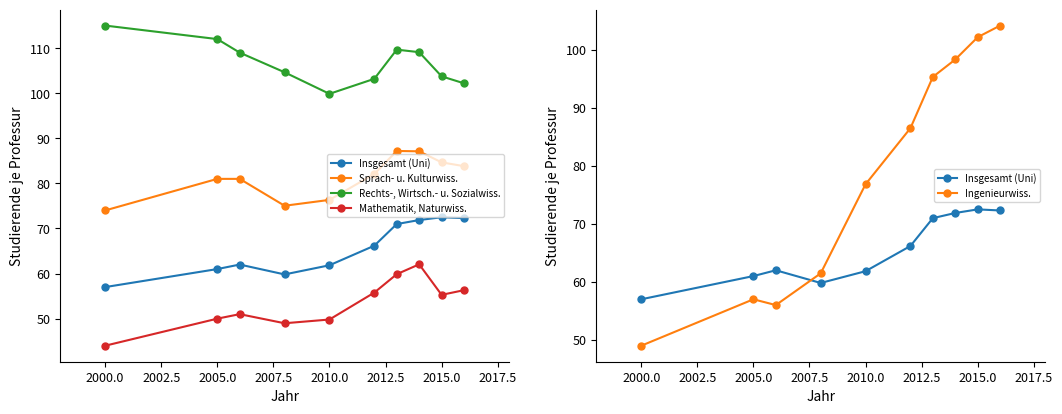

Is the value of Rechts-, Wirtsch.- u. Sozialwiss. at 2015.0 greater than the value of Insgesamt (Uni) at 2015.0?

Yes